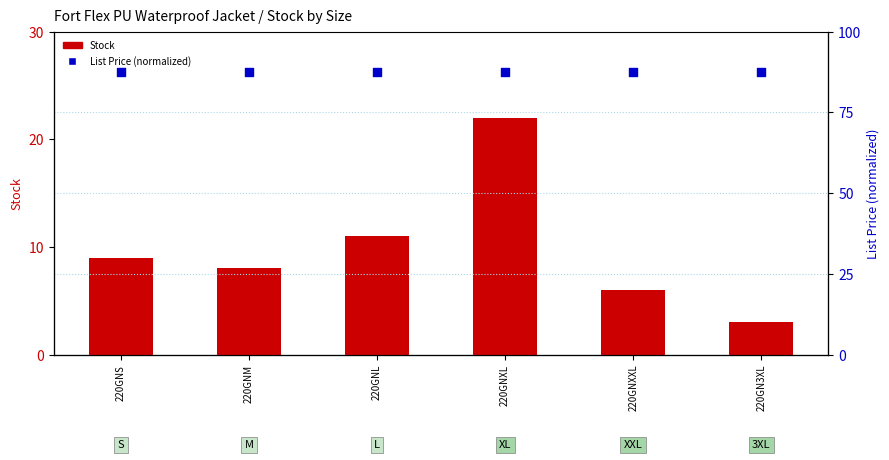

At which category is the sum across all series the highest?

220GNXL